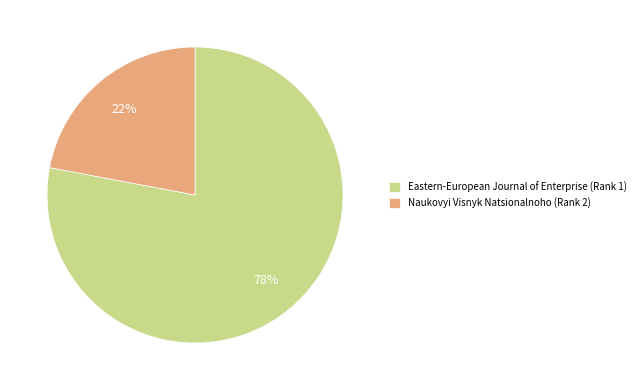

Which category has the biggest portion of the pie?

Eastern-European Journal of Enterprise (Rank 1)